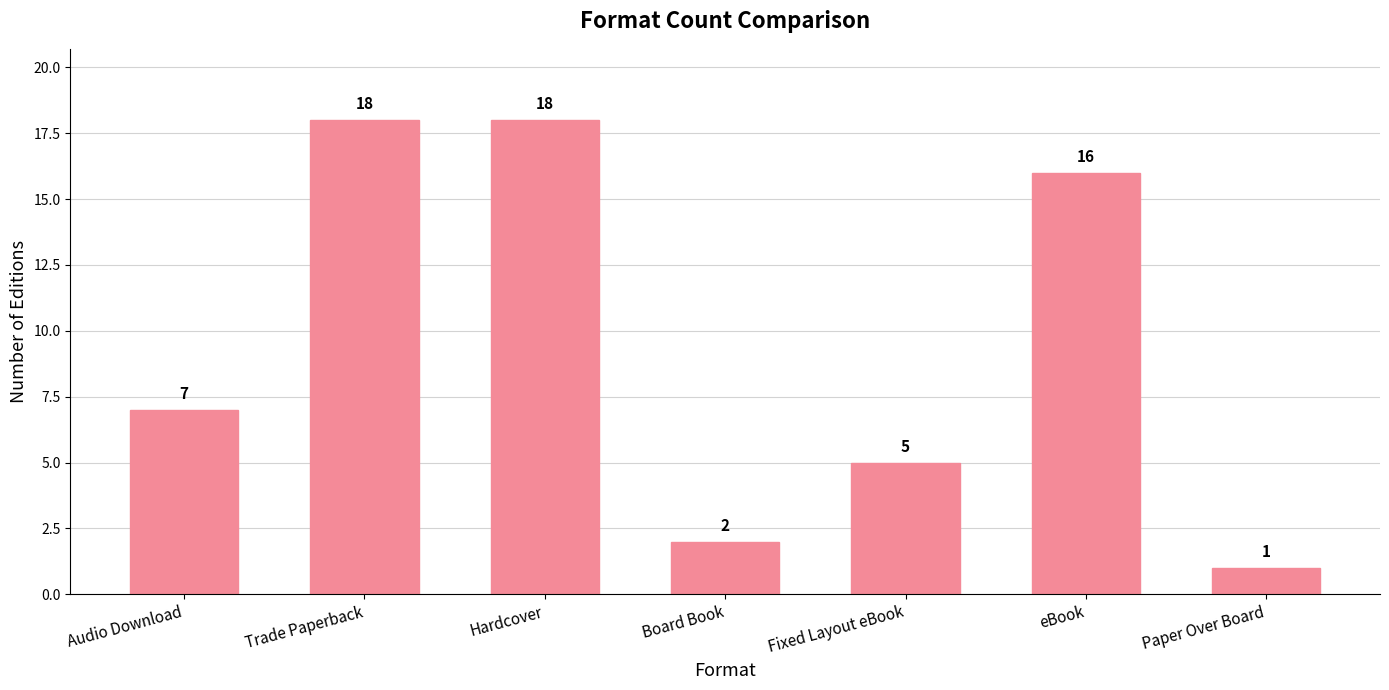

Which category has the lowest value across all series?

Paper Over Board